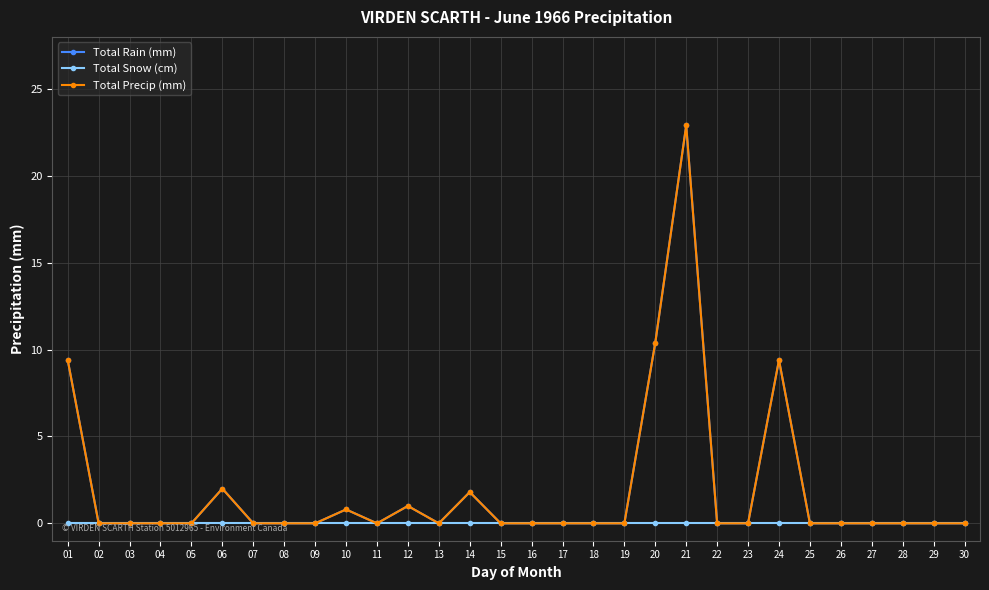

Does the chart have visible grid lines?

Yes